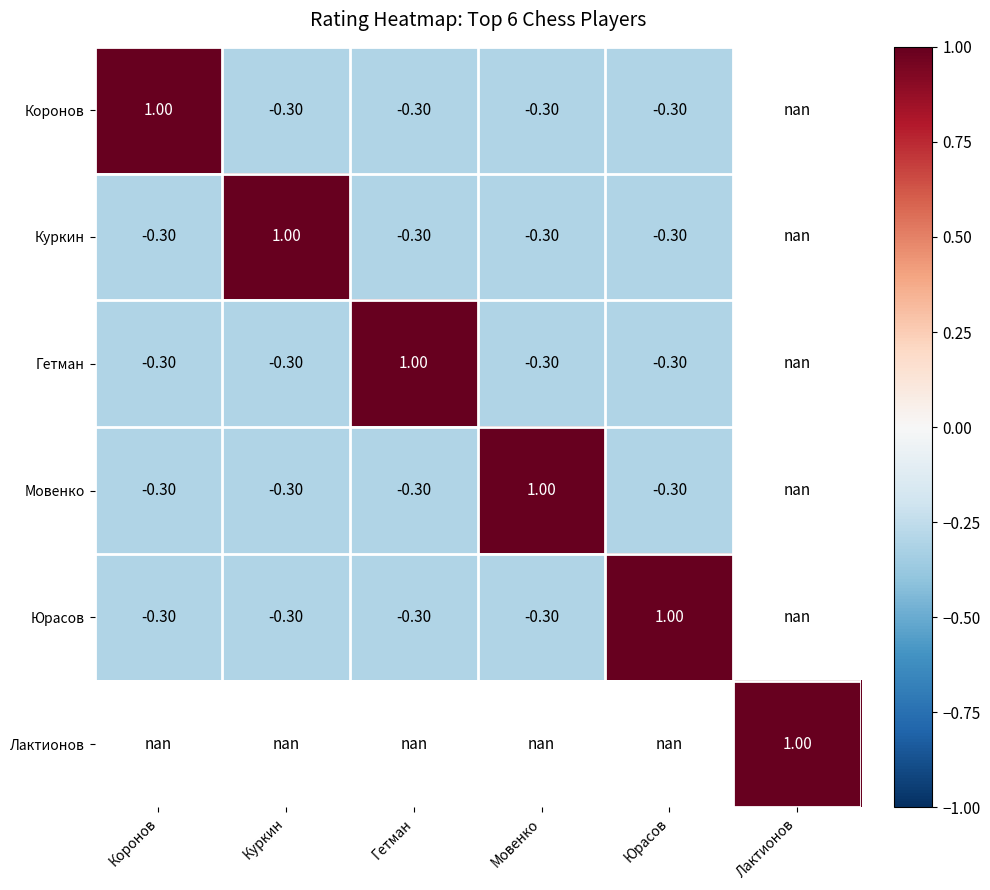

What is the difference between the highest and lowest values at Коронов?

1.3